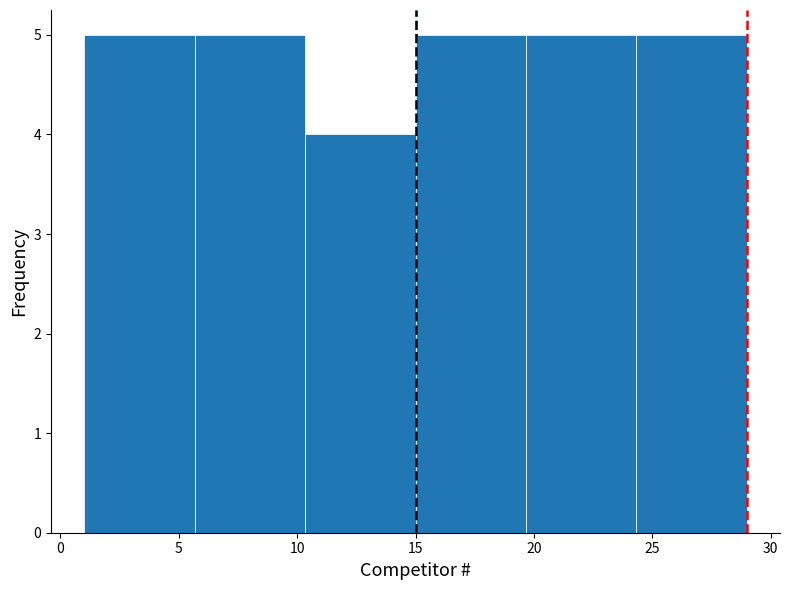

Reading left to right, list every bar in this chart as the range it spans on the x-axis followed by its height. Neither the bar edges nor the heights are printed on the chart, so give them approximately, as read against the axes.

1.0 to 5.5: 5
5.5 to 10.5: 5
10.5 to 15.0: 4
15.0 to 19.5: 5
19.5 to 24.5: 5
24.5 to 29.0: 5